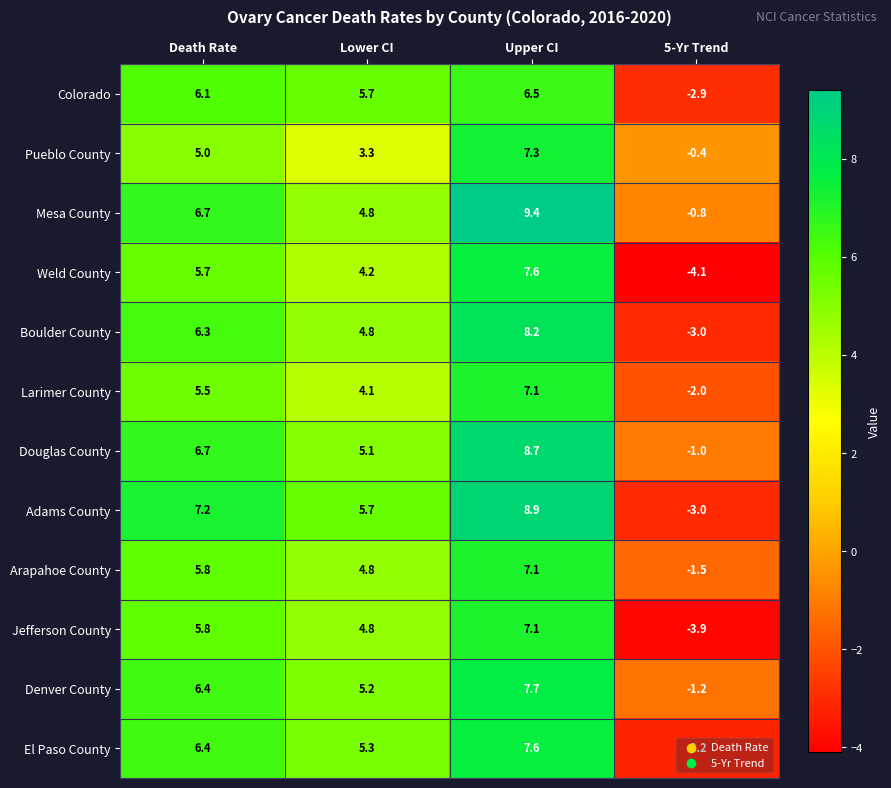

Is it true that Douglas County equals 8.7 at Upper CI?

True